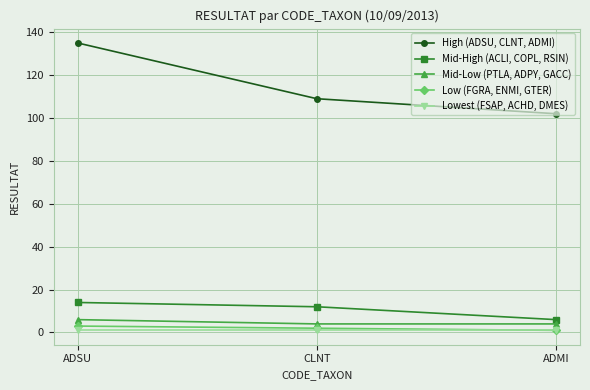

What is the sum of all Low (FGRA, ENMI, GTER) values?

6